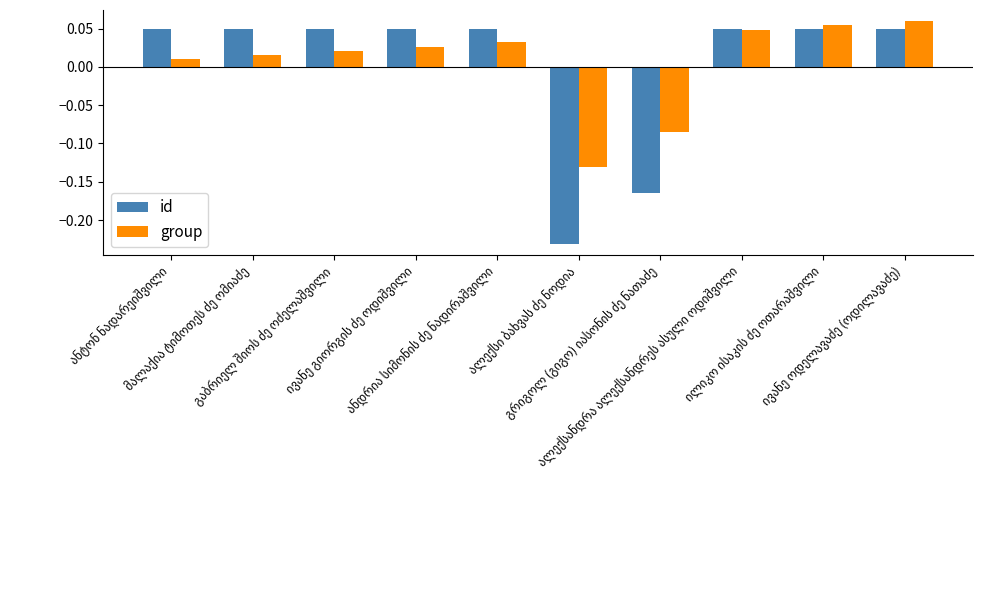

At how many categories does at least one series exceed 0?

8